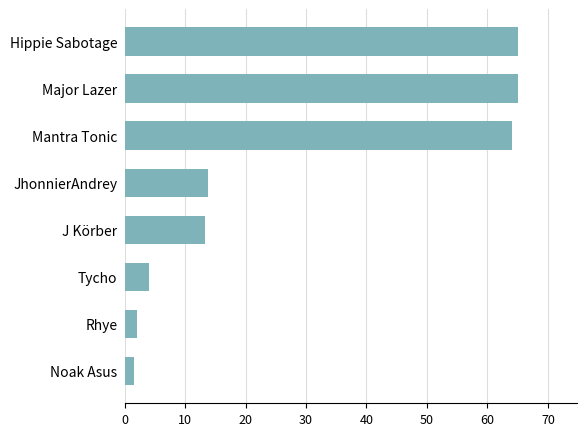

Reading bottom to top, list all the values displayed in this chart.

1.5	2.0	4.0	13.3	13.7	64.0	65.0	65.0